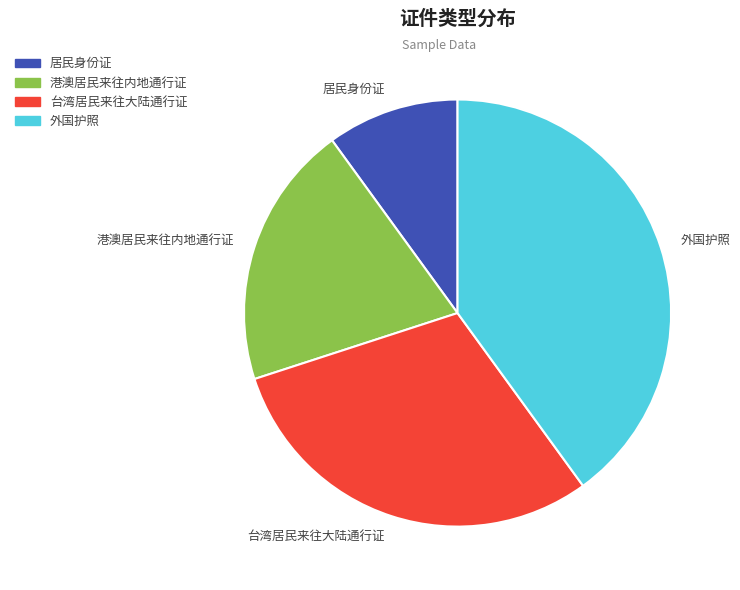

Which has a higher value, 居民身份证 or 外国护照?

外国护照